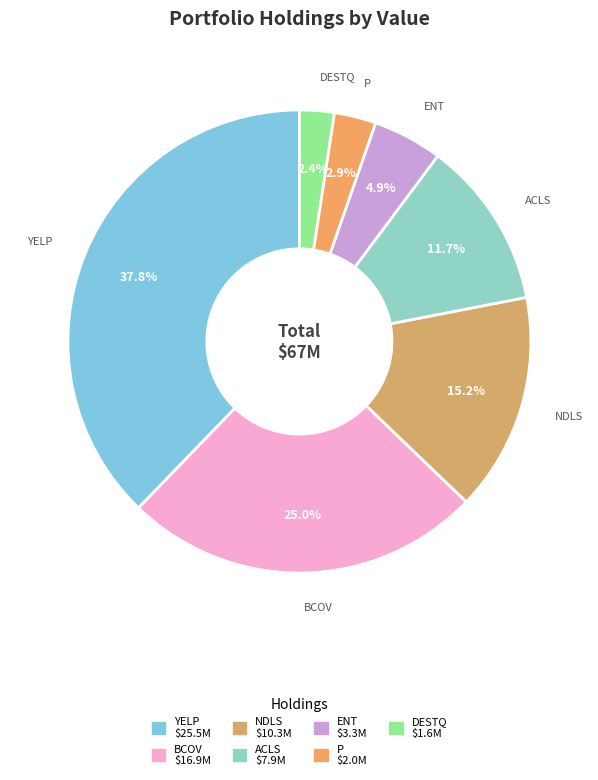

Is there any slice that represents more than half of the pie?

No